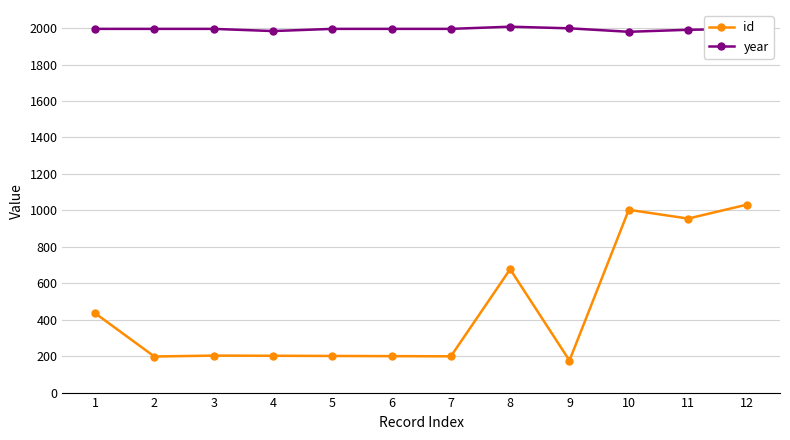

What is the sum of the id values at 12 and 1?

1468